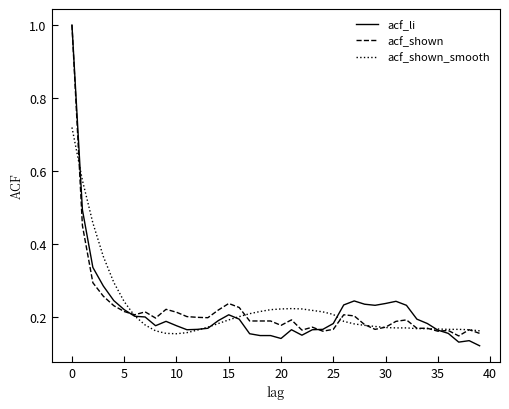

What are all the series names shown in the legend?

acf_li, acf_shown, acf_shown_smooth